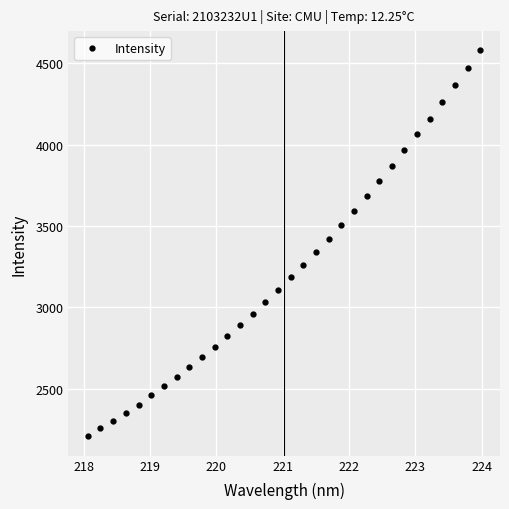

What is the smallest value displayed?

2208.1